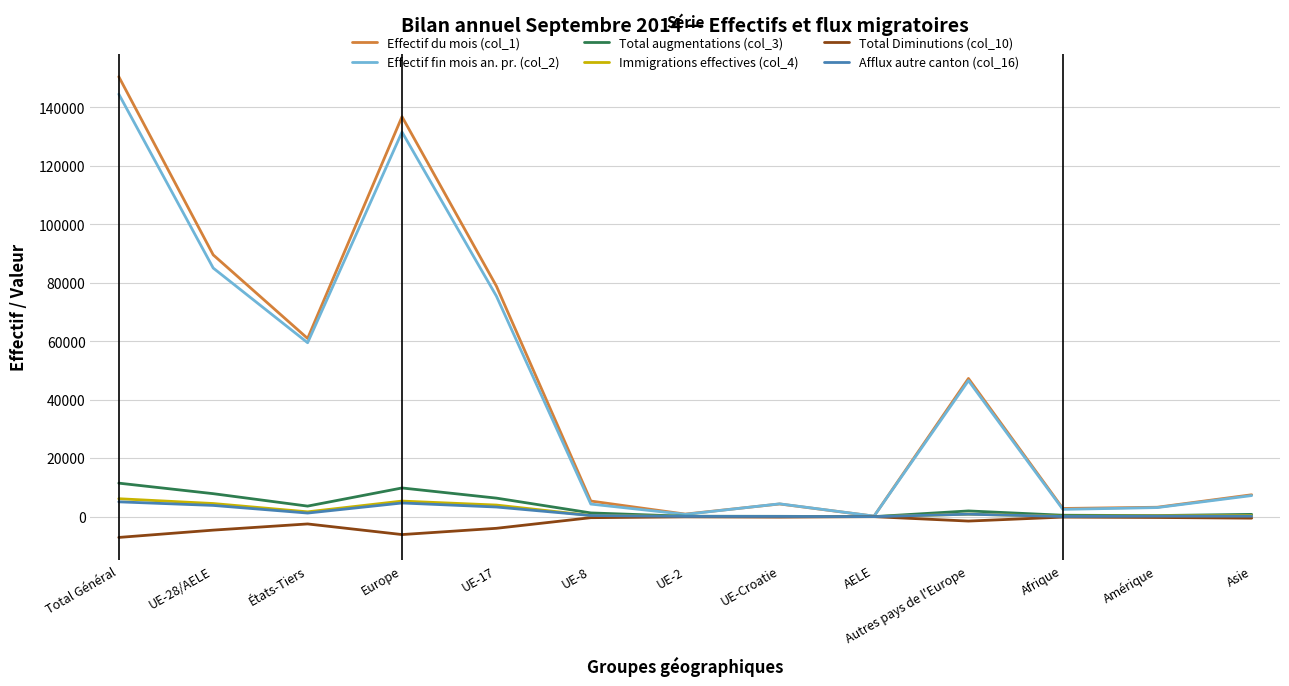

The value of Afflux autre canton (col_16) at Total Général is 5061. True or false?

True